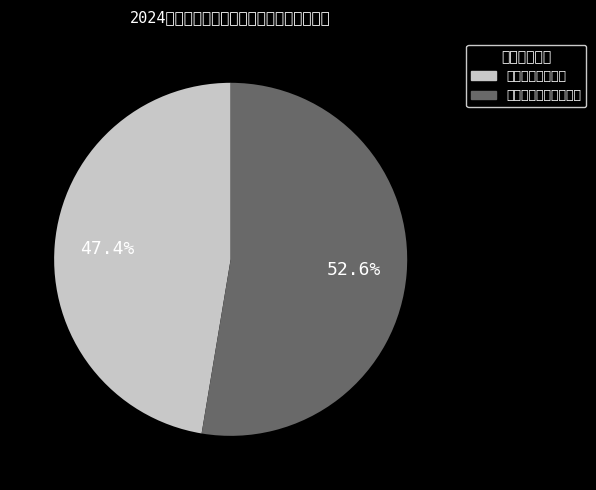

To the nearest percent, what portion does 嵩县黄金医院有限公司 represent?

53%